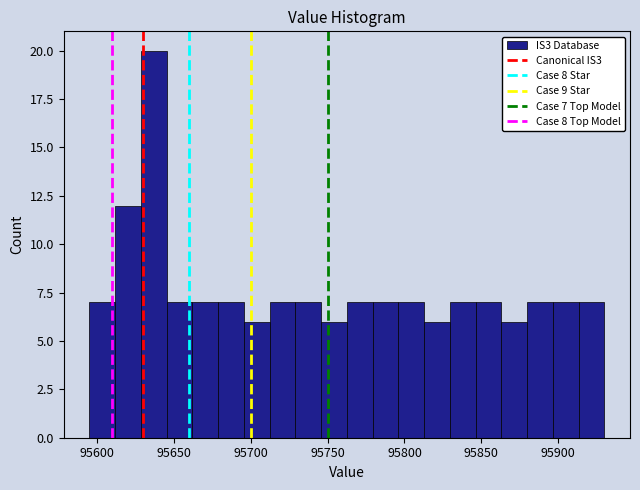

Read against the x-axis, roughly where is the centre of the tallest bar?

95635